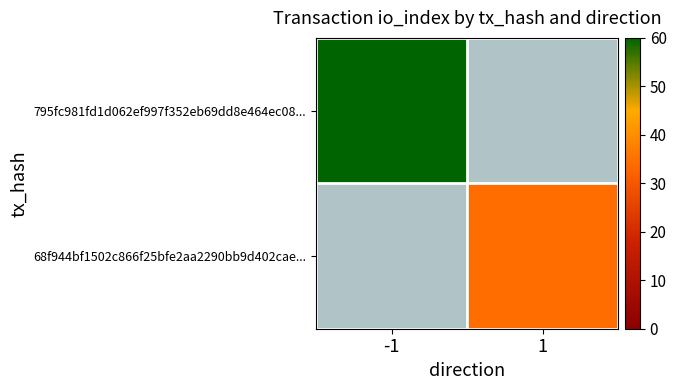

Which series has the largest range (max minus min)?

795fc981fd1d062ef997f352eb69dd8e464ec08...